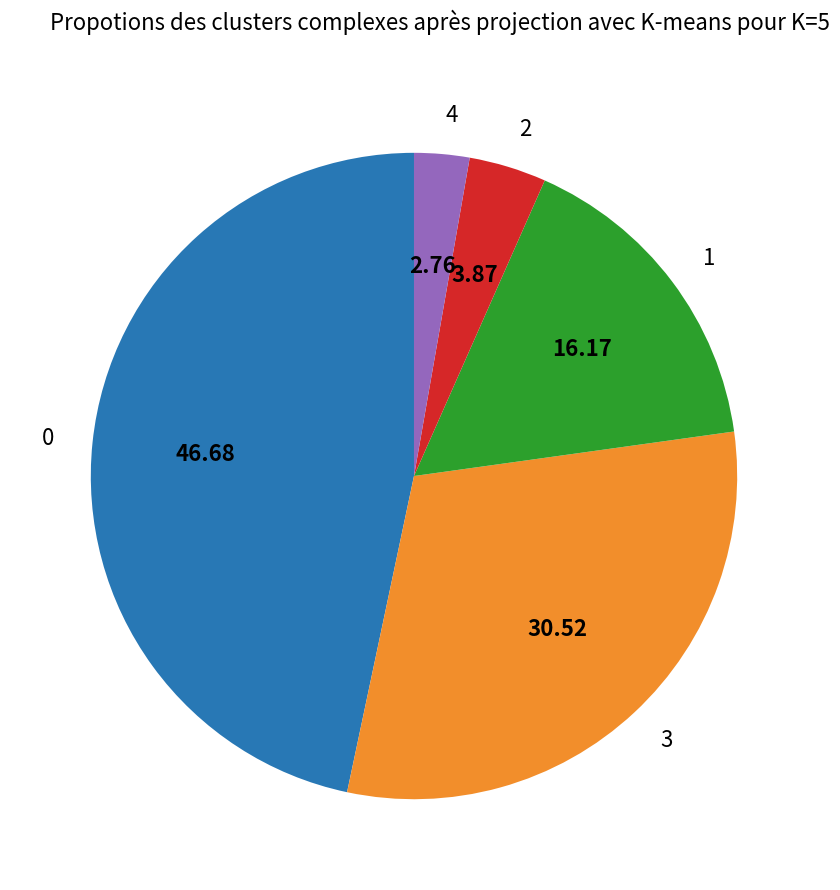

Is the sum of 1 and 3 greater than half?

No